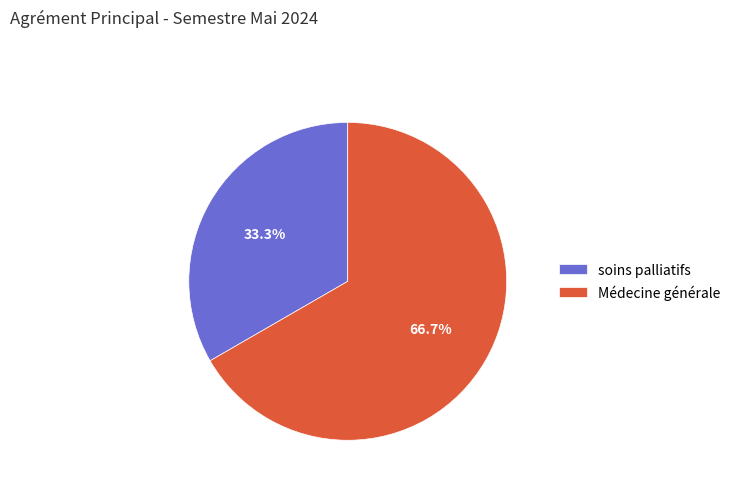

True or false: Médecine générale accounts for 72% of the total.

False